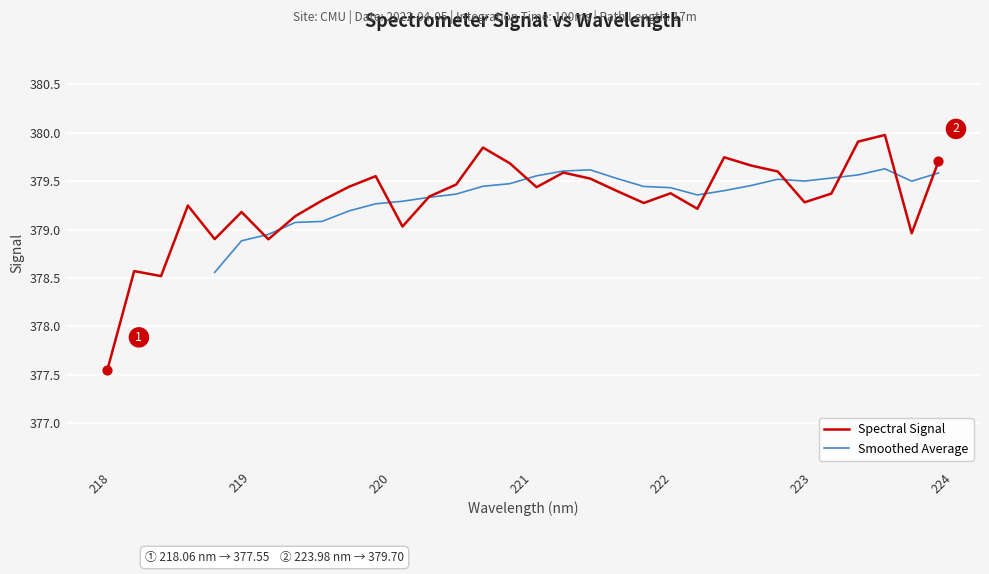

Which has a higher value, 219.589 or 222.0721?

222.0721